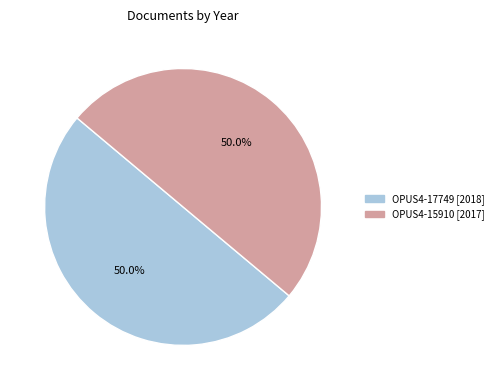

How much of the chart is everything except OPUS4-17749?

50.0%